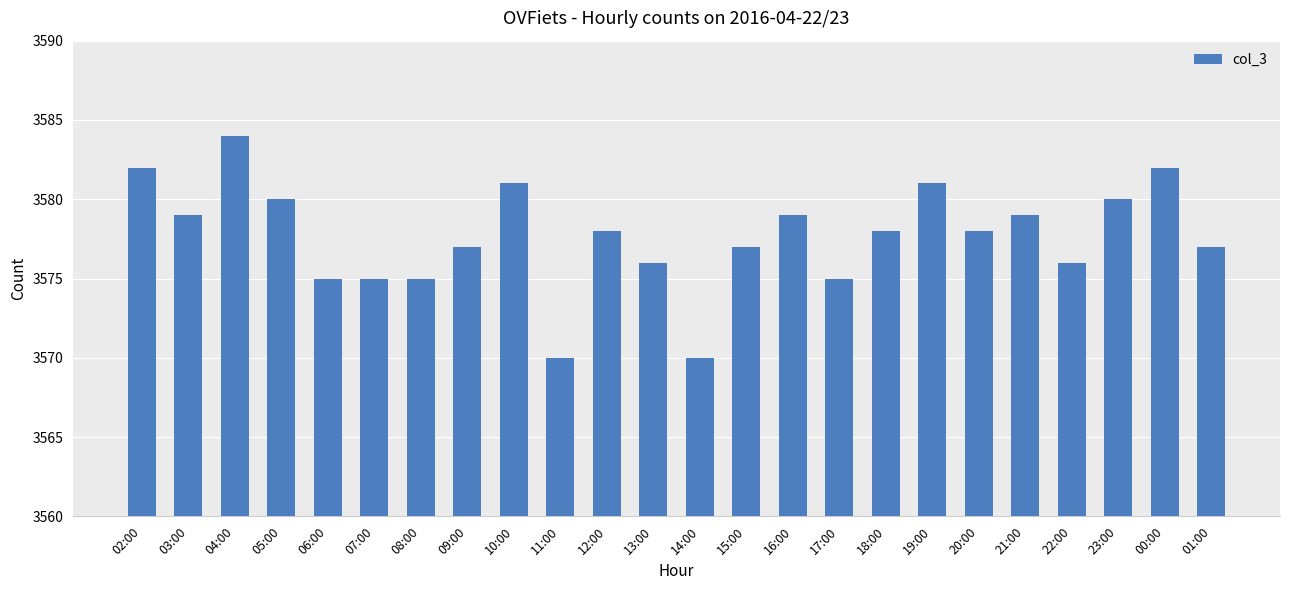

What is the greatest value displayed?

3584